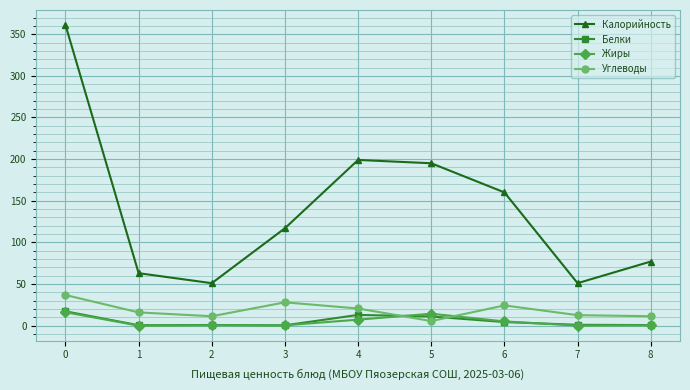

What is the maximum value shown in the chart?

361.0